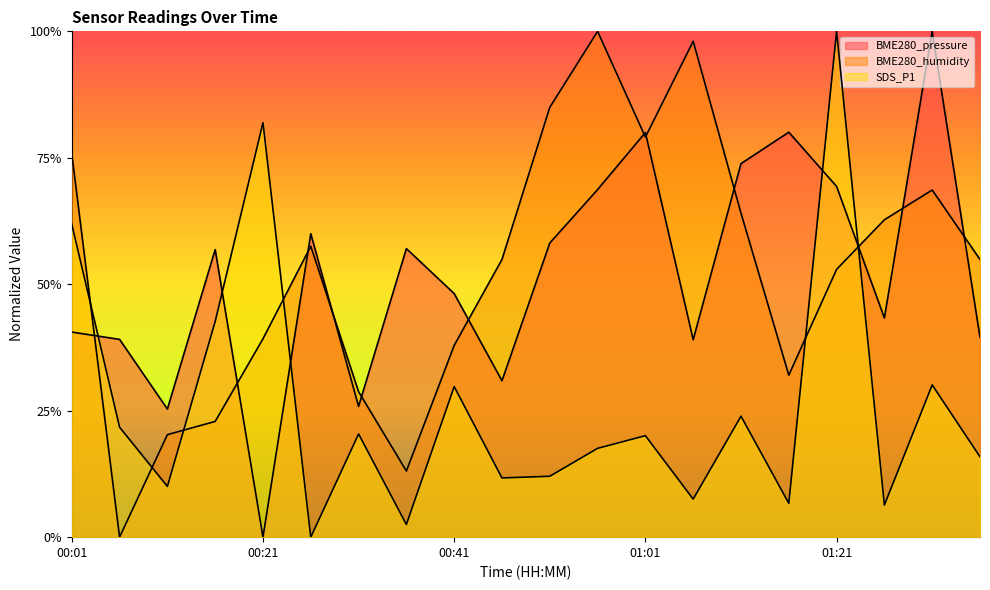

What is the average value of the SDS_P1 series?

0.3